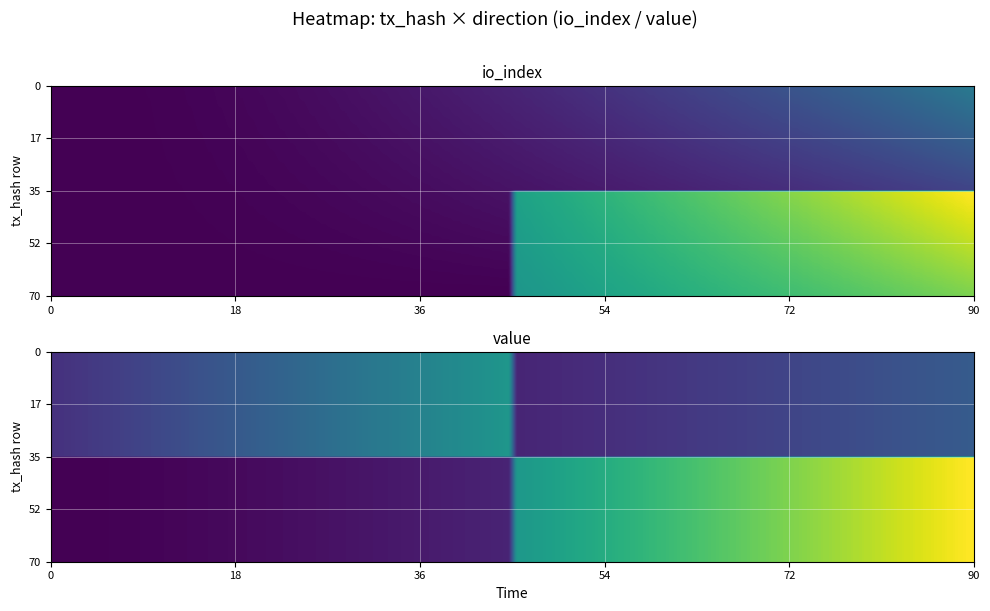

At how many categories does at least one series exceed 96?

1